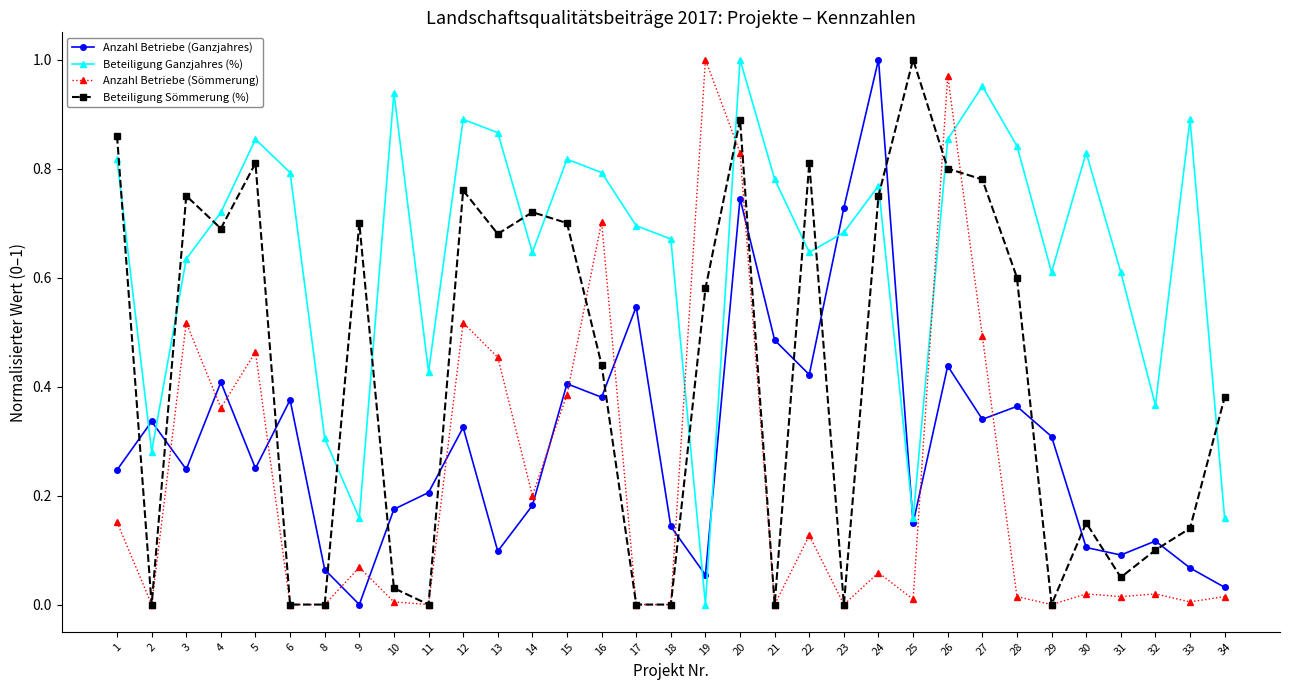

Which series has the largest total across all categories?

Beteiligung Ganzjahres (%)